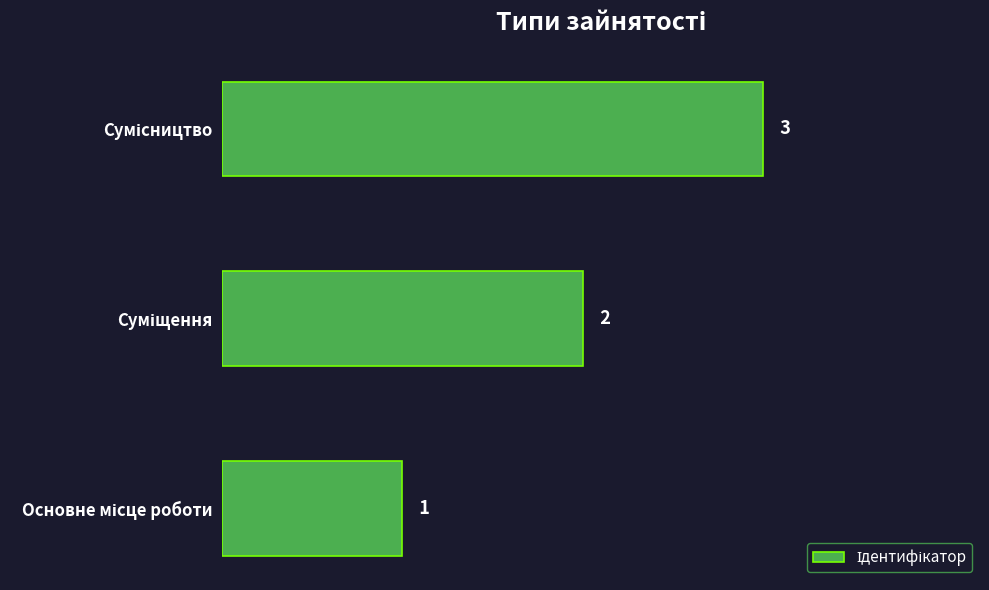

Count the values in the range 1 to 3.

3